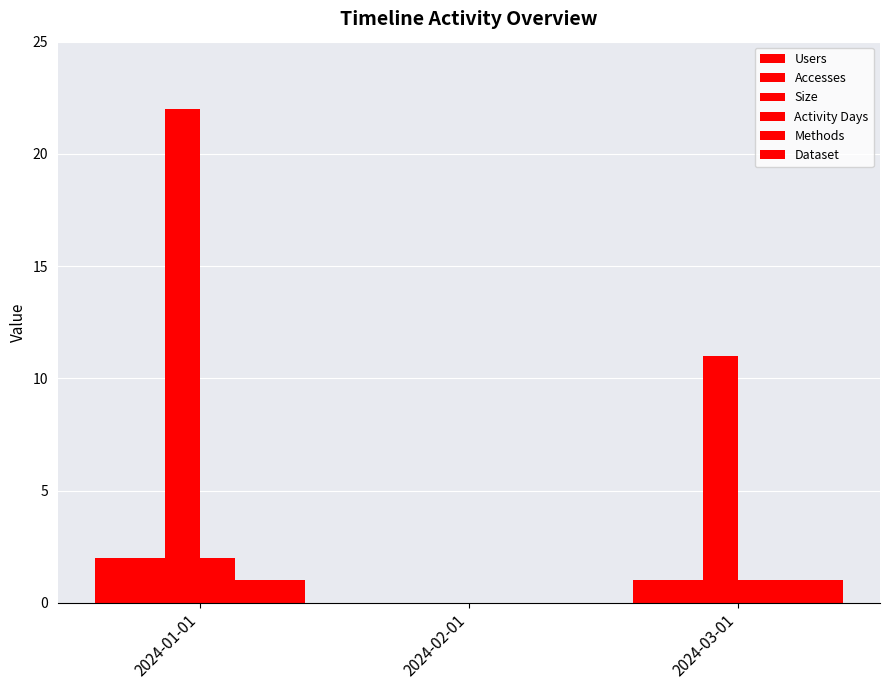

Reading right to left, transcribe all the data shown in this chart.

Users: 1	0	2
Accesses: 1	0	2
Size: 11	0	22
Activity Days: 1	0	2
Methods: 1	0	1
Dataset: 1	0	1